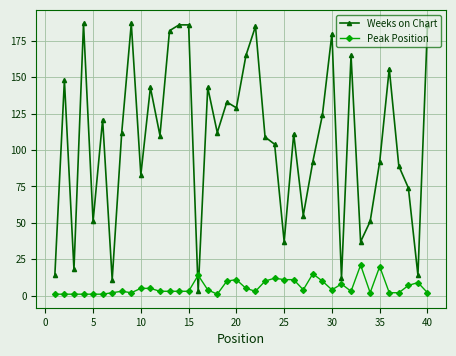

How many data points in Weeks on Chart are less than 112?

20